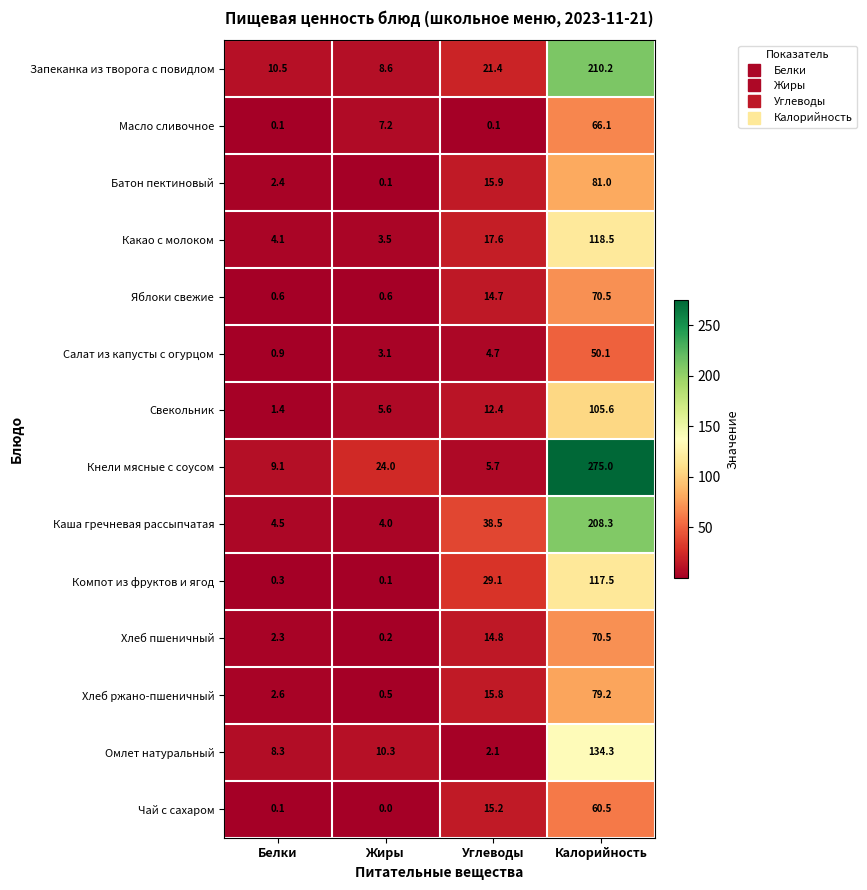

How many series are shown in this chart?

14